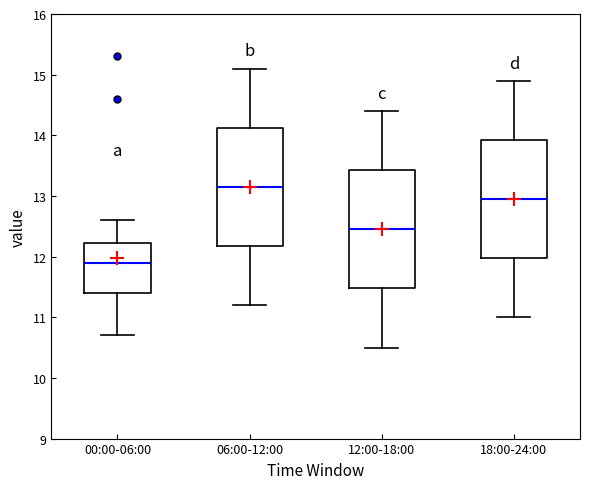

Reading left to right, transcribe this box plot: for each box, give where its median line is, the range the box spans, and where its two whiskers end, as read against the y-axis. The values are not printed on the chart, so give them approximately, as read against the axis.

00:00-06:00: median 11.9, box 11.4 to 12.2, whiskers 10.7 to 12.6
06:00-12:00: median 13.2, box 12.2 to 14.1, whiskers 11.2 to 15.1
12:00-18:00: median 12.5, box 11.5 to 13.4, whiskers 10.5 to 14.4
18:00-24:00: median 13.0, box 12.0 to 13.9, whiskers 11.0 to 14.9